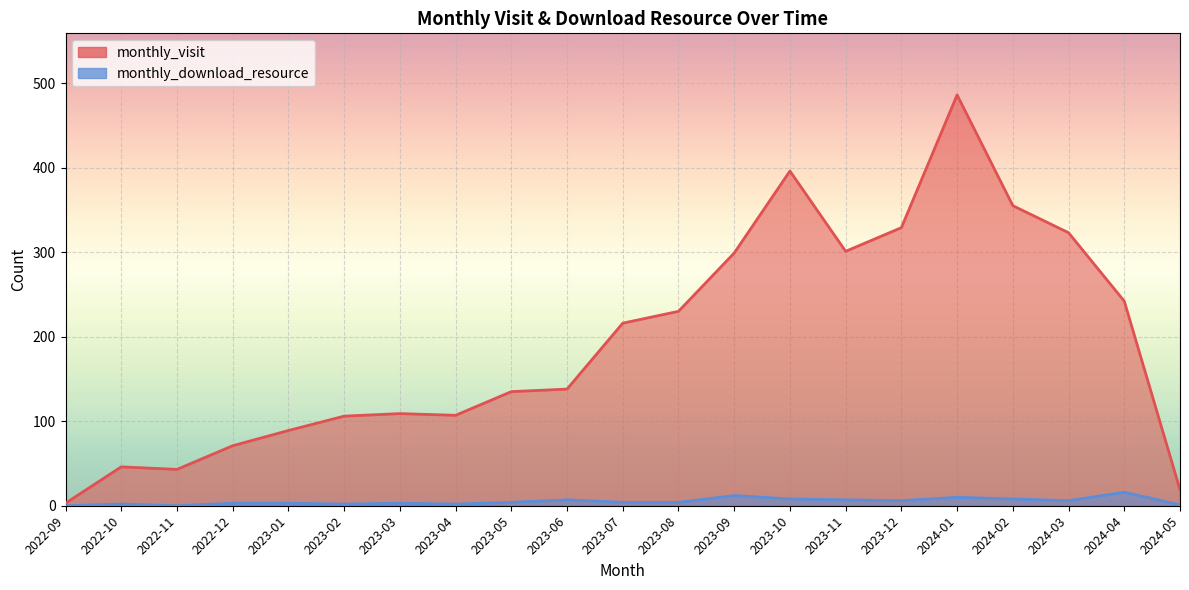

Is the value of monthly_visit at 2023-01 greater than the value of monthly_download_resource at 2022-11?

Yes